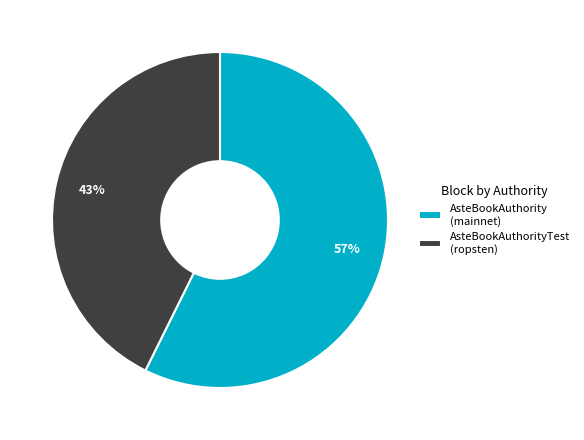

Rank the categories by value from highest to lowest.

AsteBookAuthority (mainnet), AsteBookAuthorityTest (ropsten)